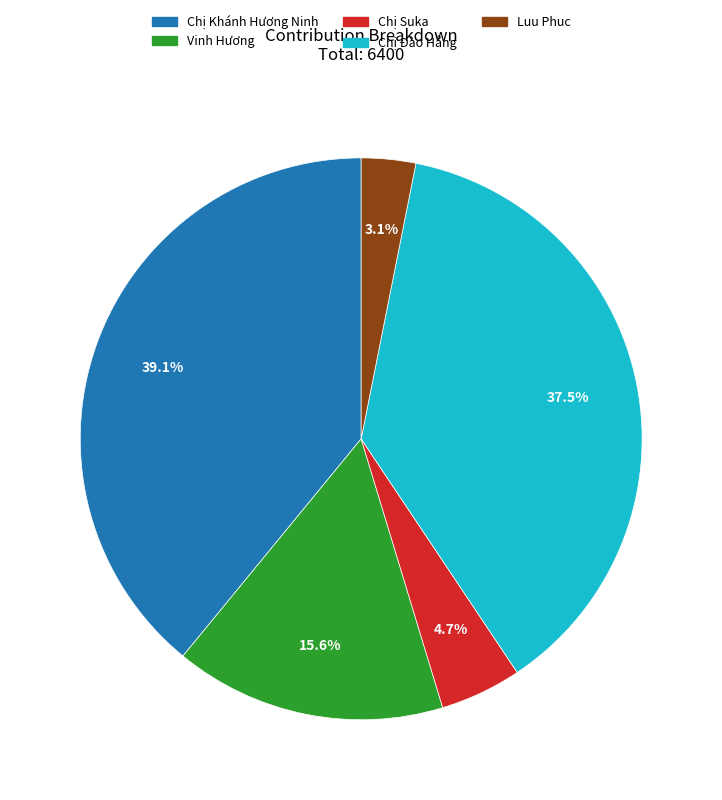

Does any single category account for the majority?

No